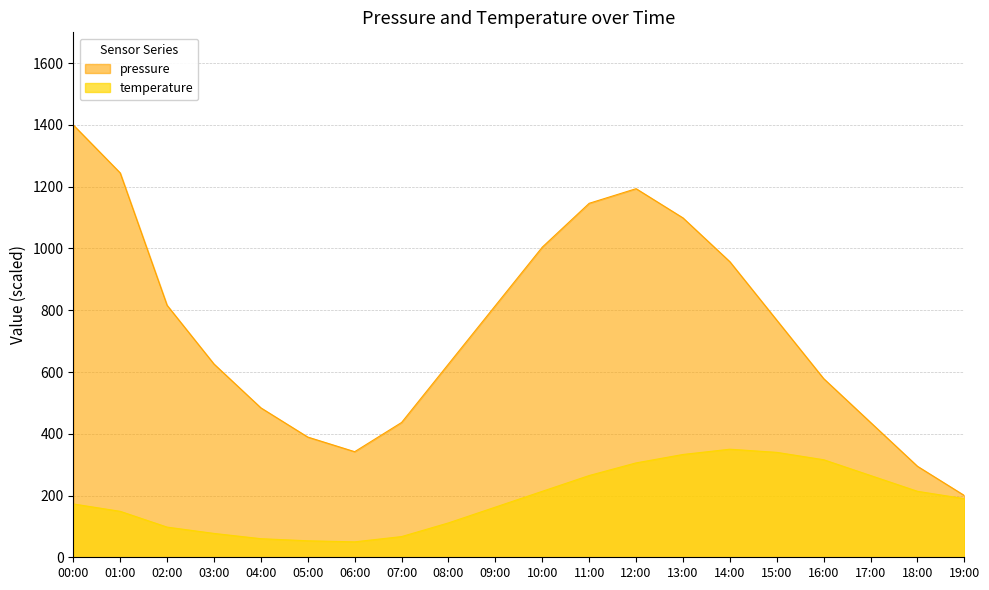

Rank the series by their maximum value, from highest to lowest.

pressure, temperature